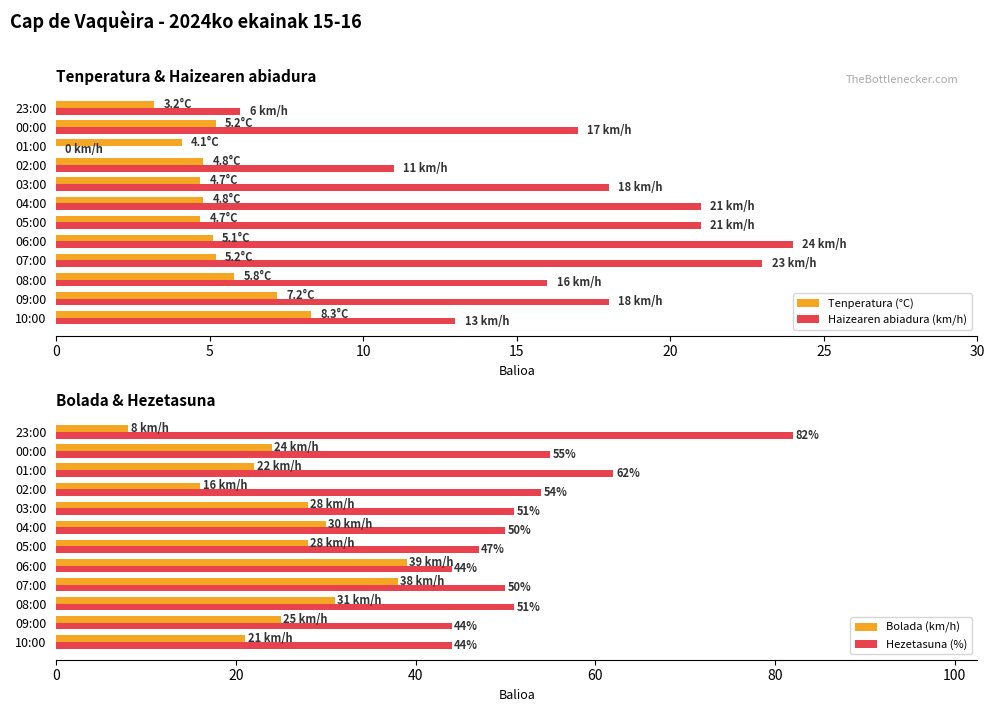

Is the value of Tenperatura (°C) at 00:00 greater than the value of Haizearen abiadura (km/h) at 23:00?

No